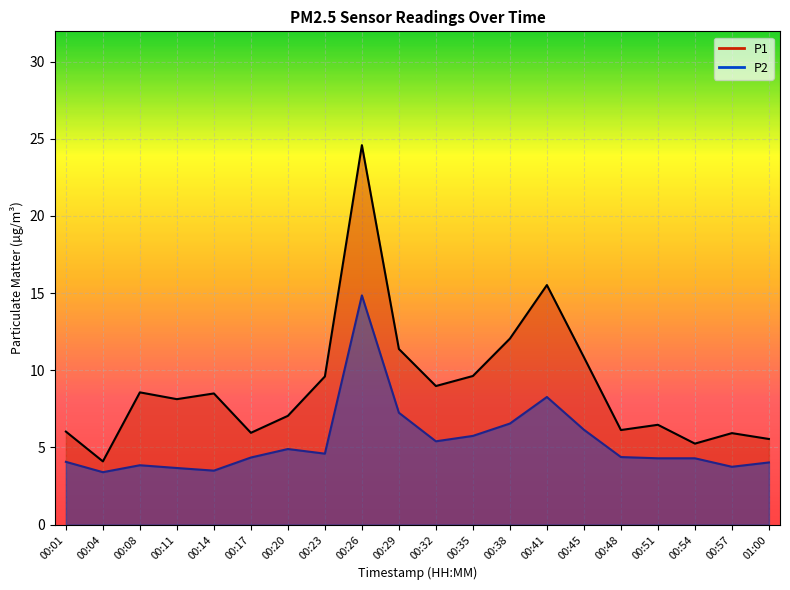

Which has a higher value, 00:35 or 00:23?

00:35